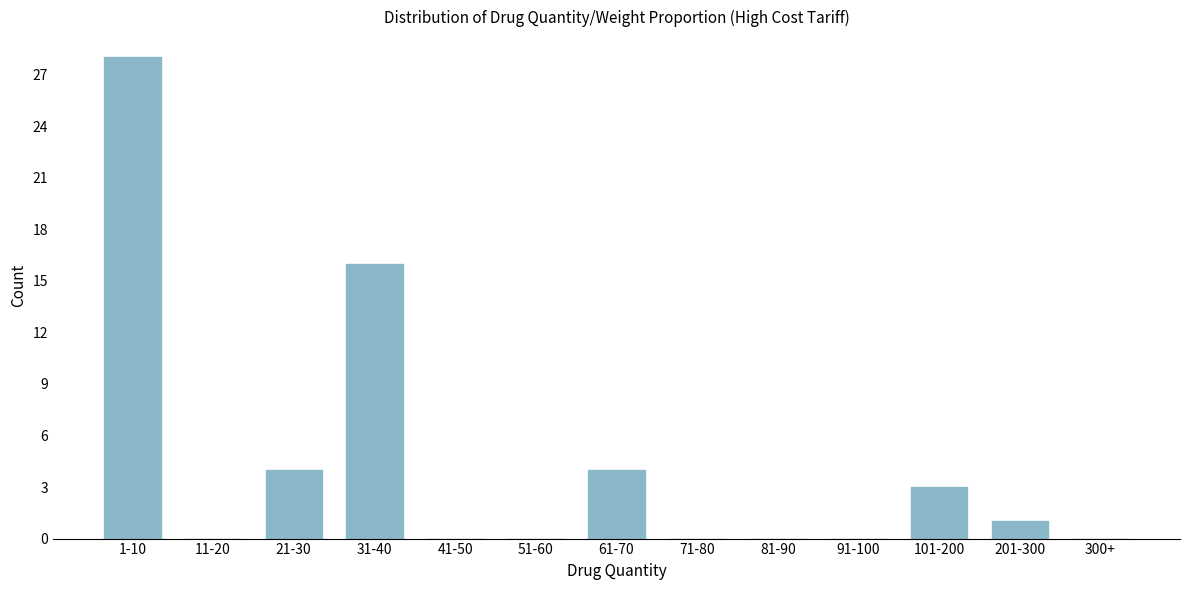

Reading left to right, what are all the values shown in this chart?

1-10=28	11-20=0	21-30=4	31-40=16	41-50=0	51-60=0	61-70=4	71-80=0	81-90=0	91-100=0	101-200=3	201-300=1	300+=0